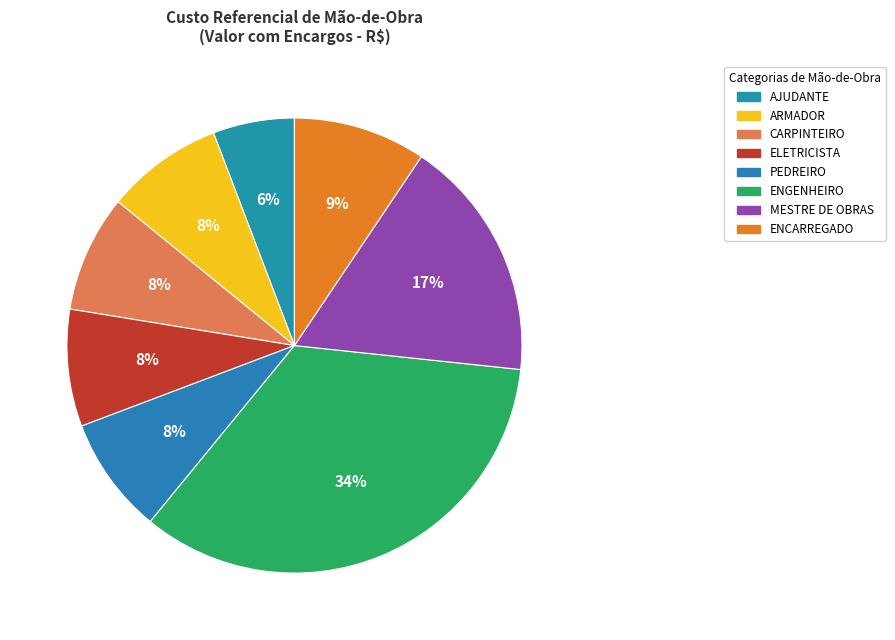

Is it true that MESTRE DE OBRAS is 30% of the pie?

False